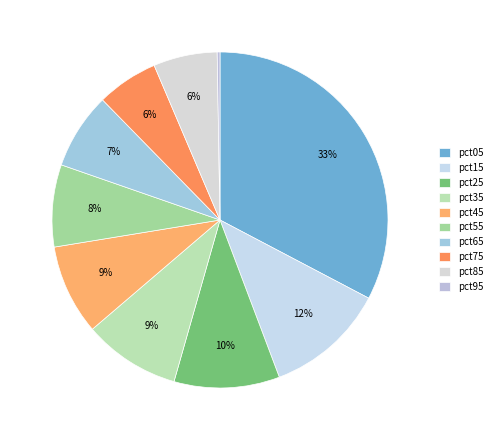

Count the number of slices in the pie.

10